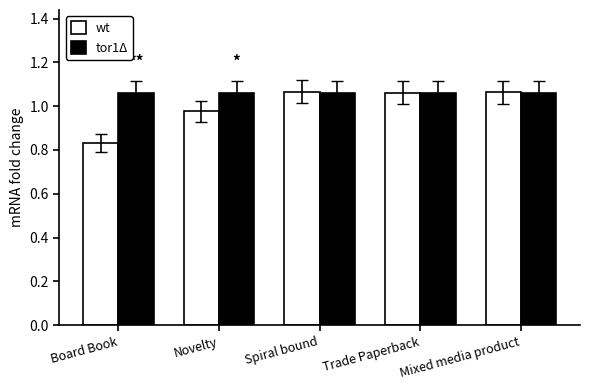

How many bars are there in each group?

2